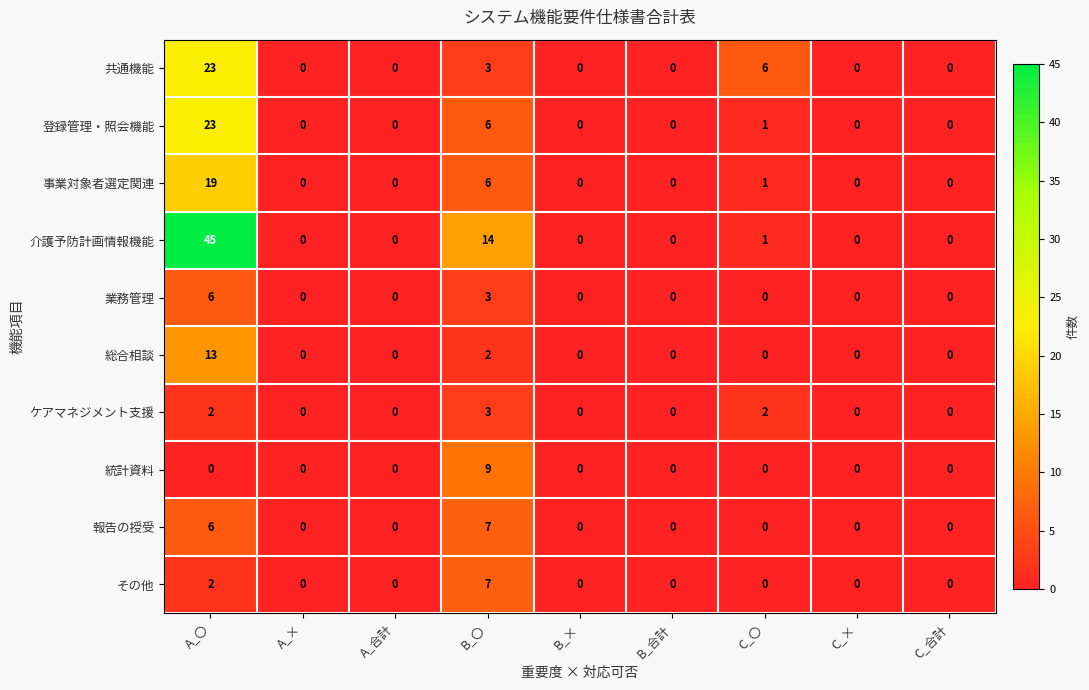

What is the difference between the second highest and minimum values in the 事業対象者選定関連 series?

6